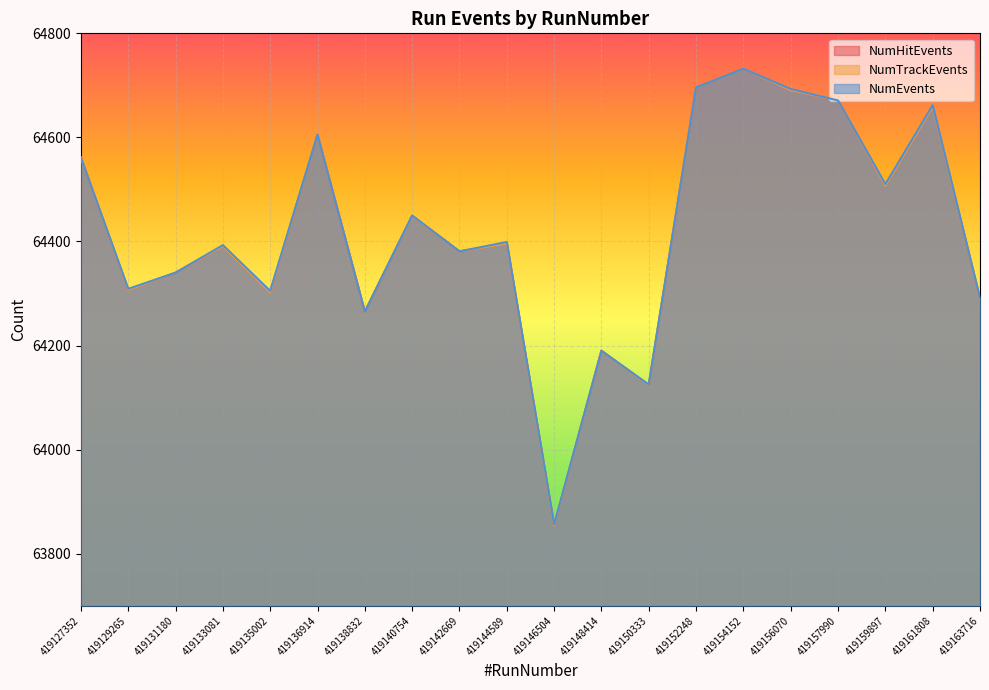

Reading left to right, transcribe all the data shown in this chart.

NumHitEvents: 419127352=64561	419129265=64307	419131180=64340	419133081=64391	419135002=64302	419136914=64605	419138832=64265	419140754=64449	419142669=64381	419144589=64396	419146504=63854	419148414=64190	419150333=64124	419152248=64696	419154152=64732	419156070=64691	419157990=64671	419159897=64507	419161808=64659	419163716=64290
NumTrackEvents: 419127352=64561	419129265=64307	419131180=64340	419133081=64391	419135002=64302	419136914=64605	419138832=64265	419140754=64449	419142669=64381	419144589=64396	419146504=63854	419148414=64190	419150333=64124	419152248=64696	419154152=64732	419156070=64691	419157990=64671	419159897=64507	419161808=64659	419163716=64290
NumEvents: 419127352=64561	419129265=64309	419131180=64340	419133081=64393	419135002=64305	419136914=64605	419138832=64265	419140754=64450	419142669=64381	419144589=64399	419146504=63856	419148414=64190	419150333=64125	419152248=64696	419154152=64732	419156070=64693	419157990=64671	419159897=64510	419161808=64662	419163716=64291